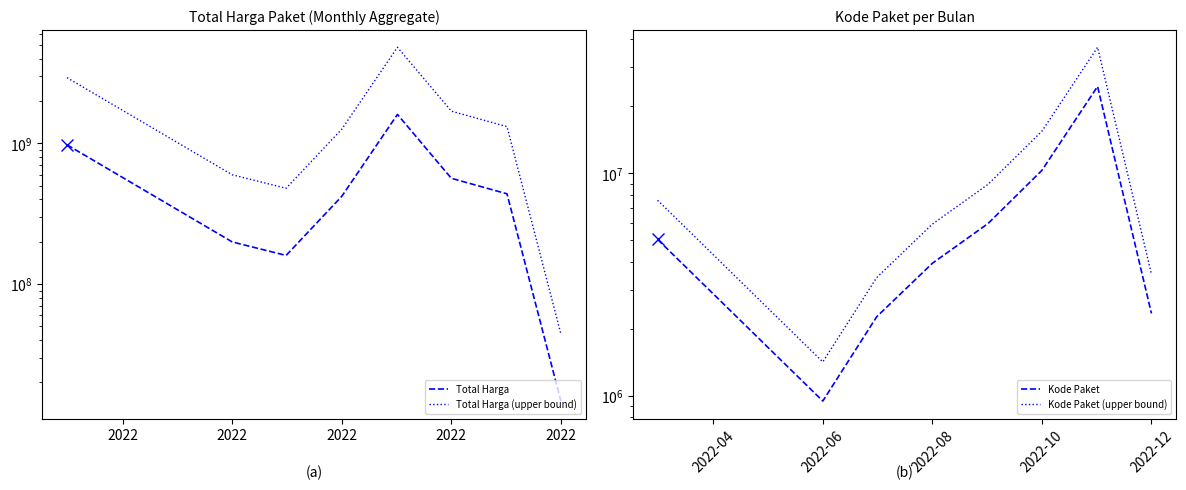

Does the chart have visible grid lines?

No